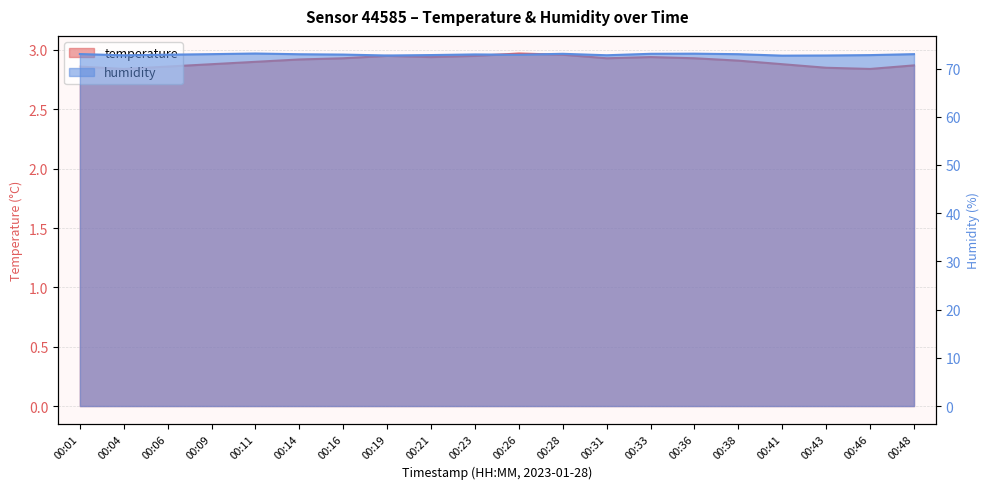

What is the difference between the maximum and minimum values in the temperature series?

0.1